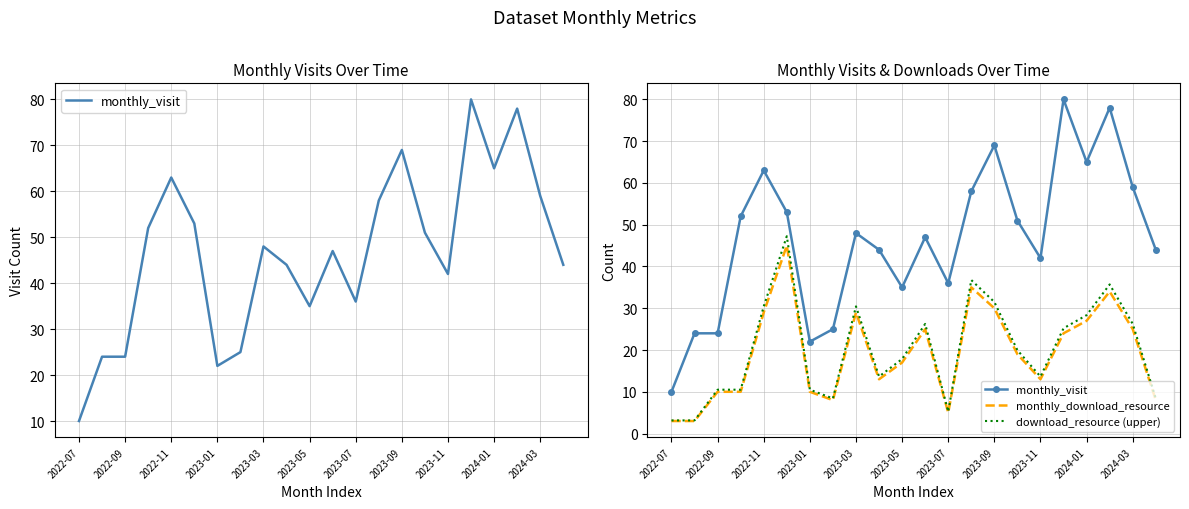

Does the chart display data point markers on the line(s)?

No